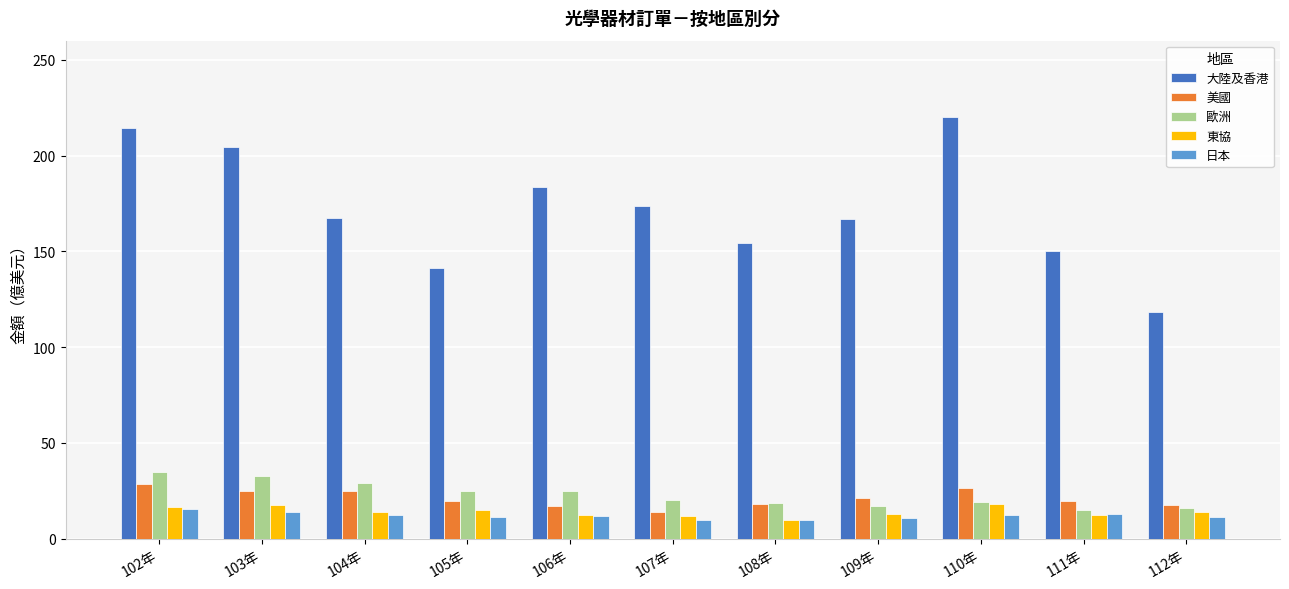

What is the greatest value displayed?

220.2